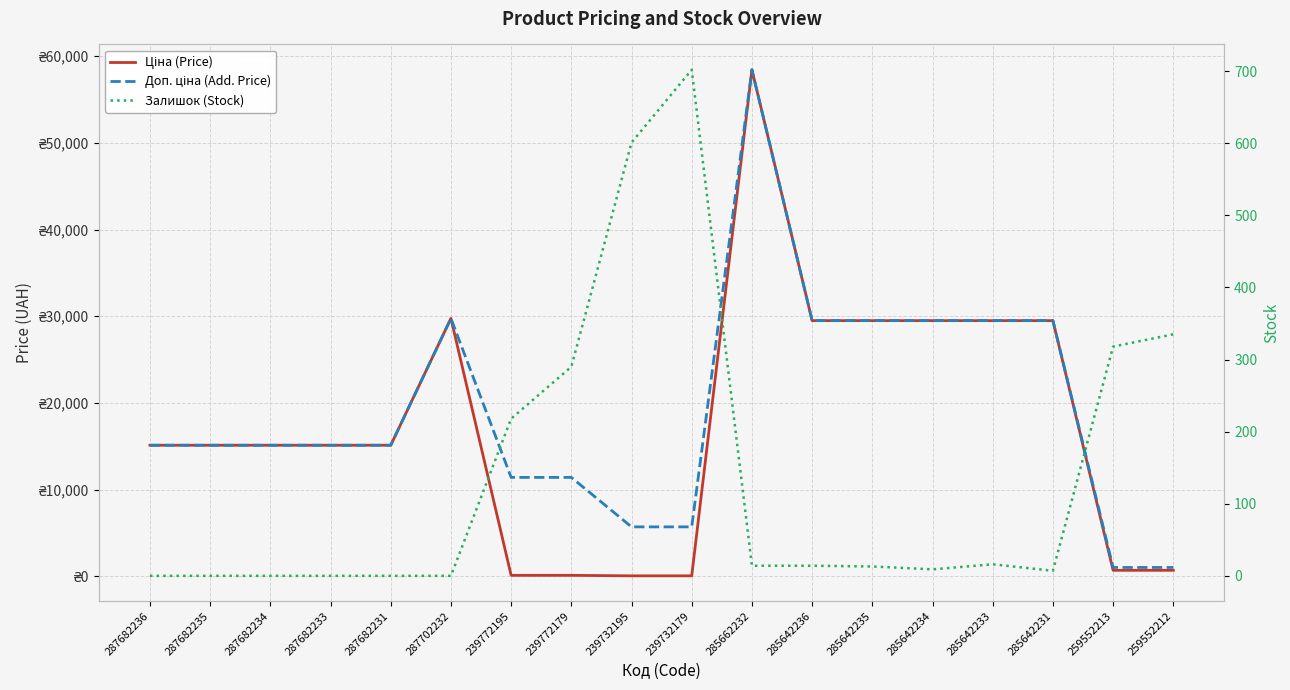

How many intersections are there between Залишок (Stock) and Ціна (Price)?

2